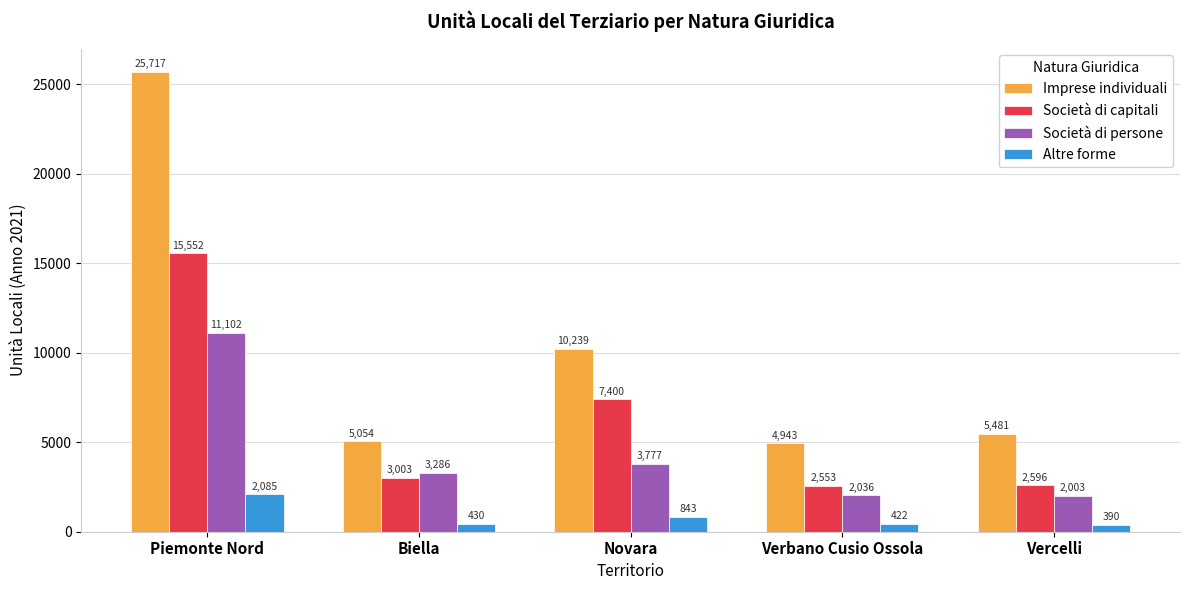

Where does the Società di persone series first go above 3286?

Piemonte Nord